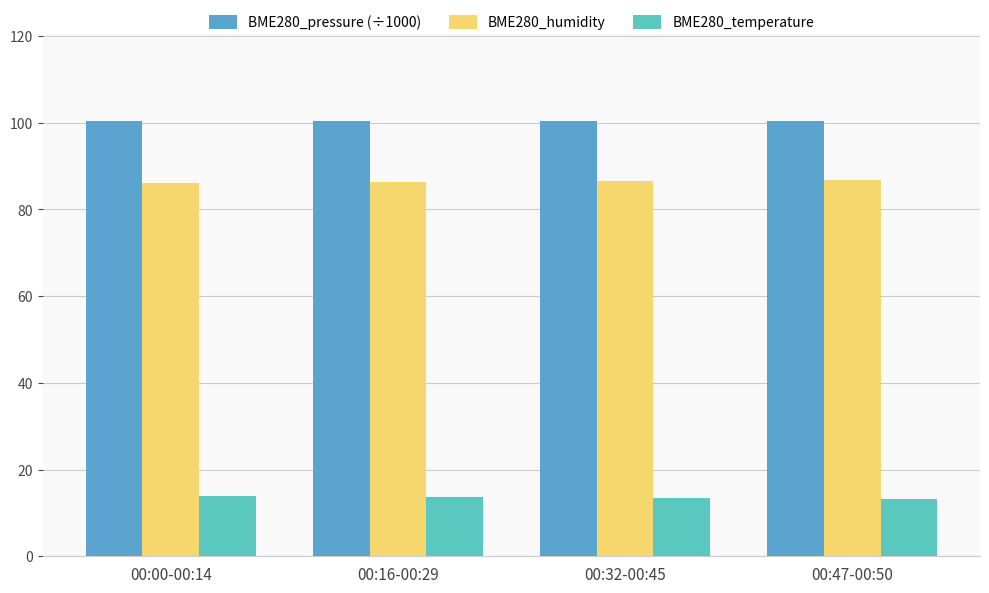

What is the lowest value of the BME280_humidity series?

86.2